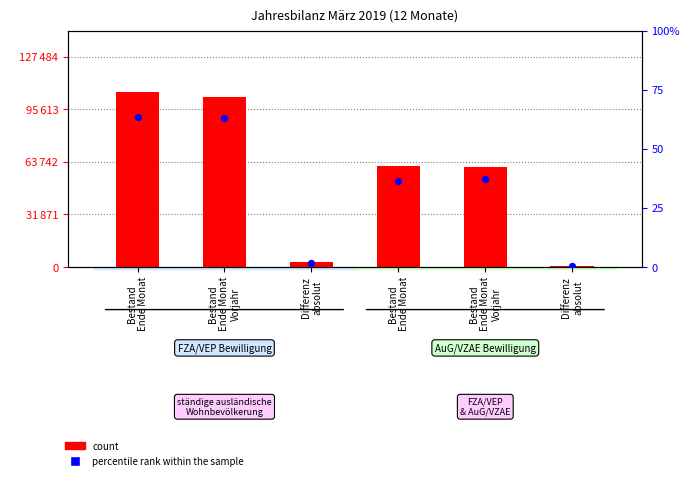

What are all the series names shown in the legend?

count, percentile rank within the sample